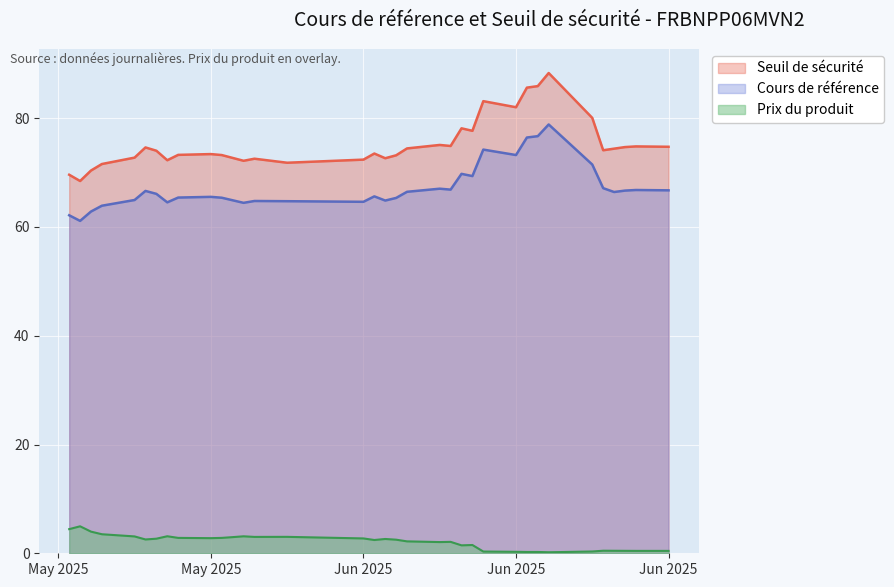

What is the difference between the highest and lowest values at 2025-05-08?

66.4